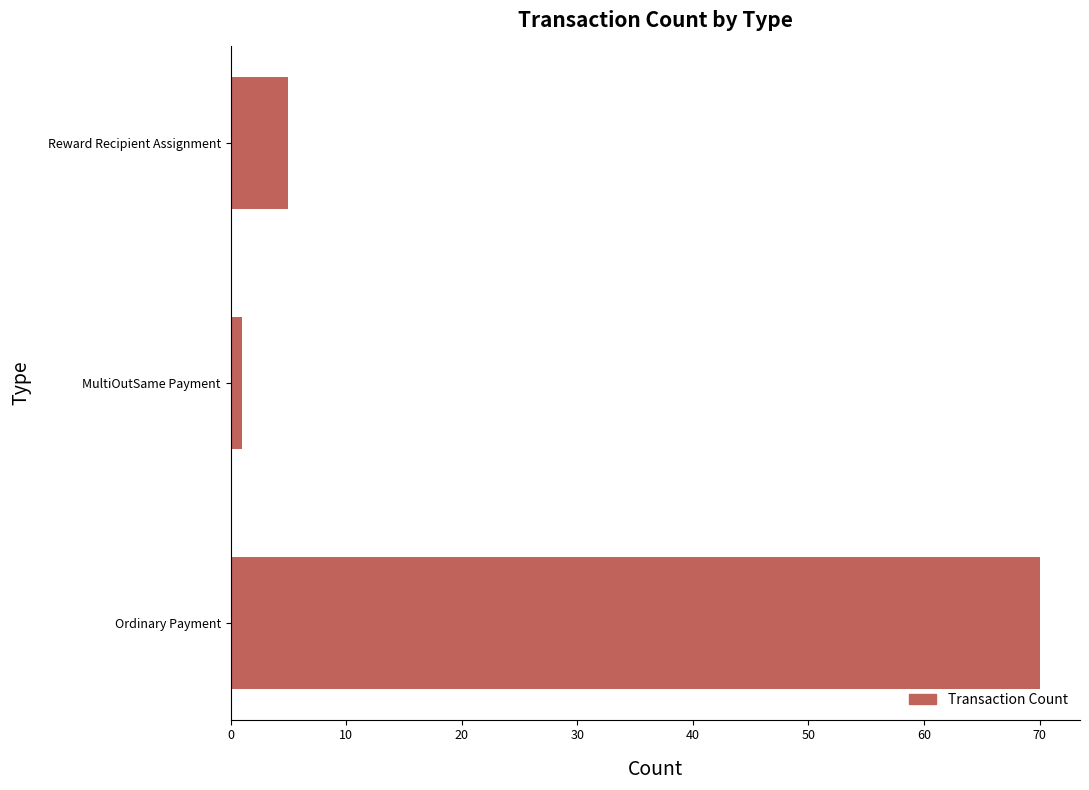

The value at Ordinary Payment is 70. True or false?

True